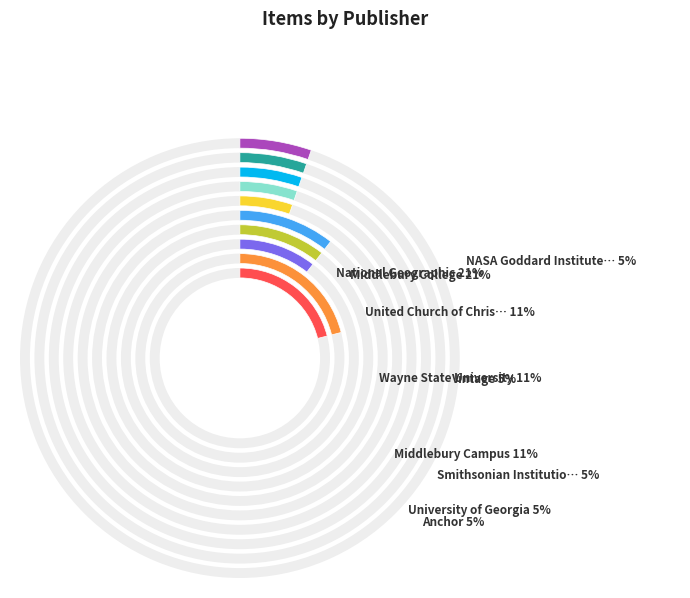

What portion of the pie excludes Middlebury Campus?

89.5%